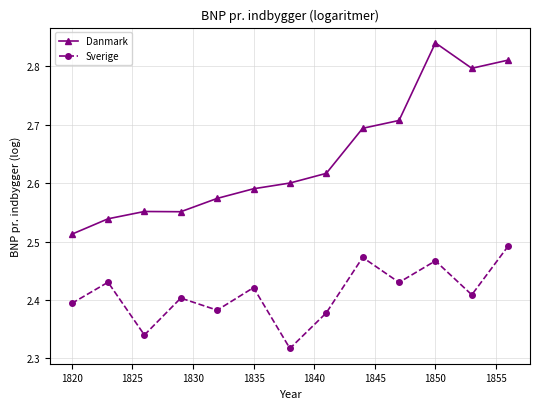

List the series in order of their overall mean, highest first.

Danmark, Sverige